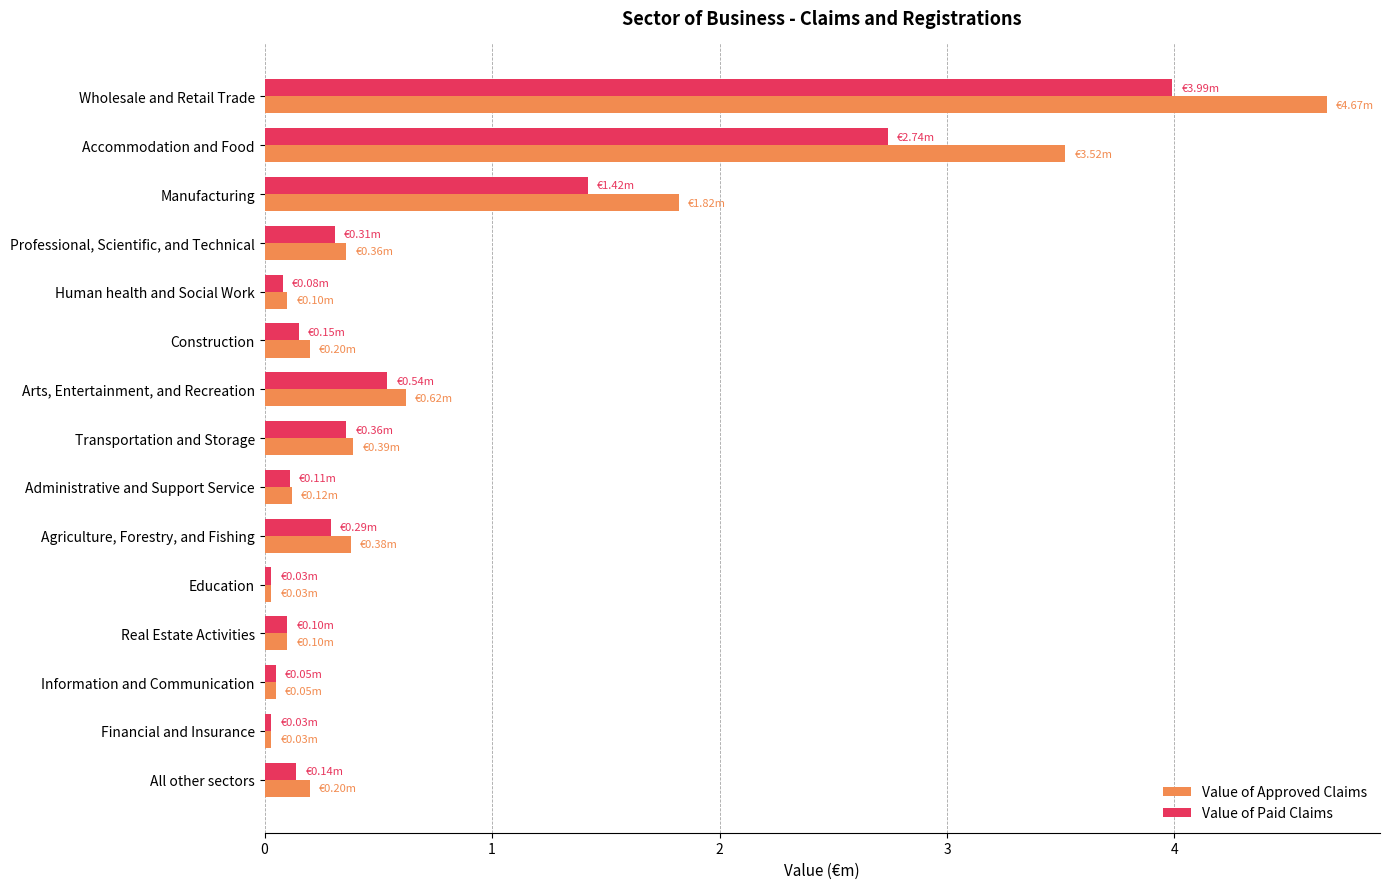

Rank the series by their maximum value, from lowest to highest.

Value of Paid Claims, Value of Approved Claims